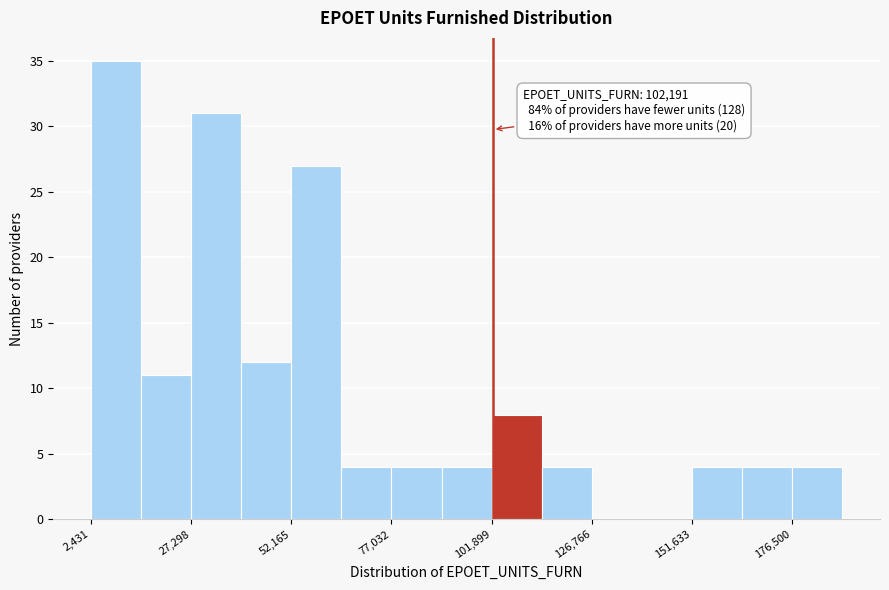

Read against the x-axis, roughly where is the centre of the tallest bar?

10000